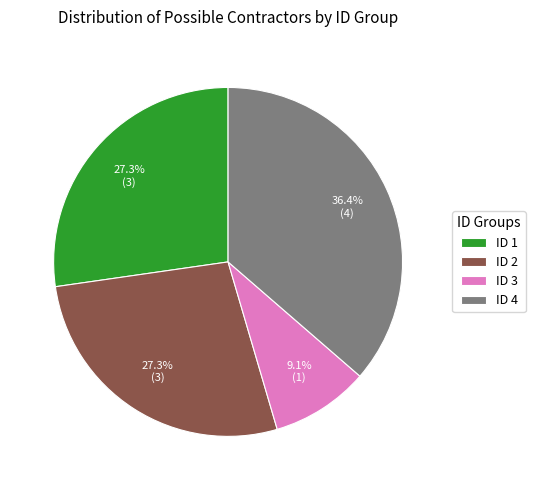

To the nearest percent, what is the average slice percentage?

25%